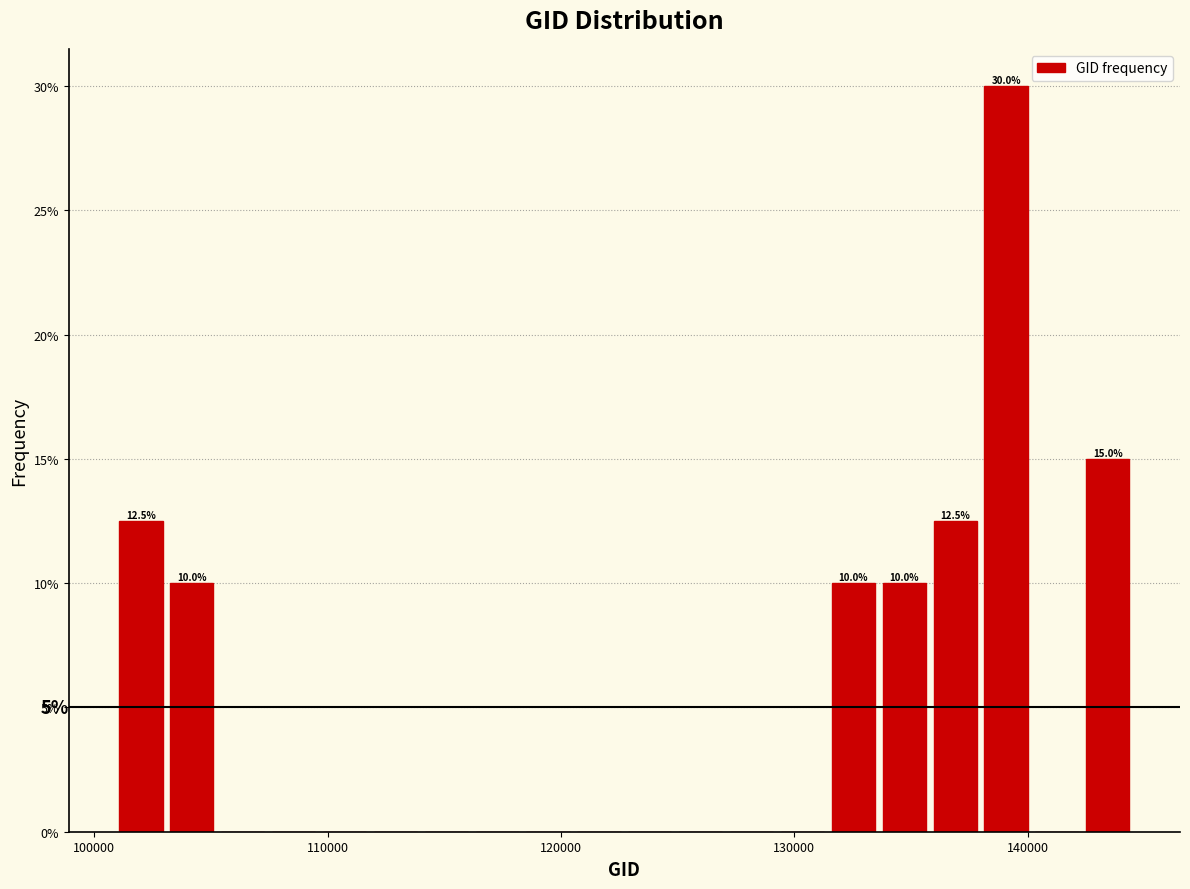

Read against the x-axis, roughly where is the centre of the tallest bar?

139000